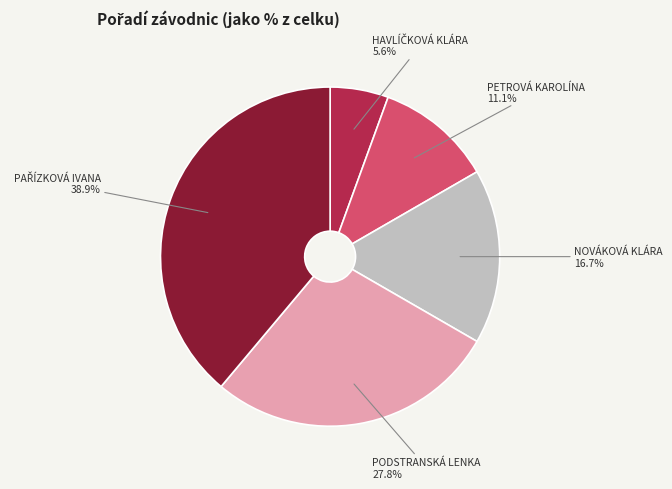

True or false: PETROVÁ KAROLÍNA accounts for 3% of the total.

False